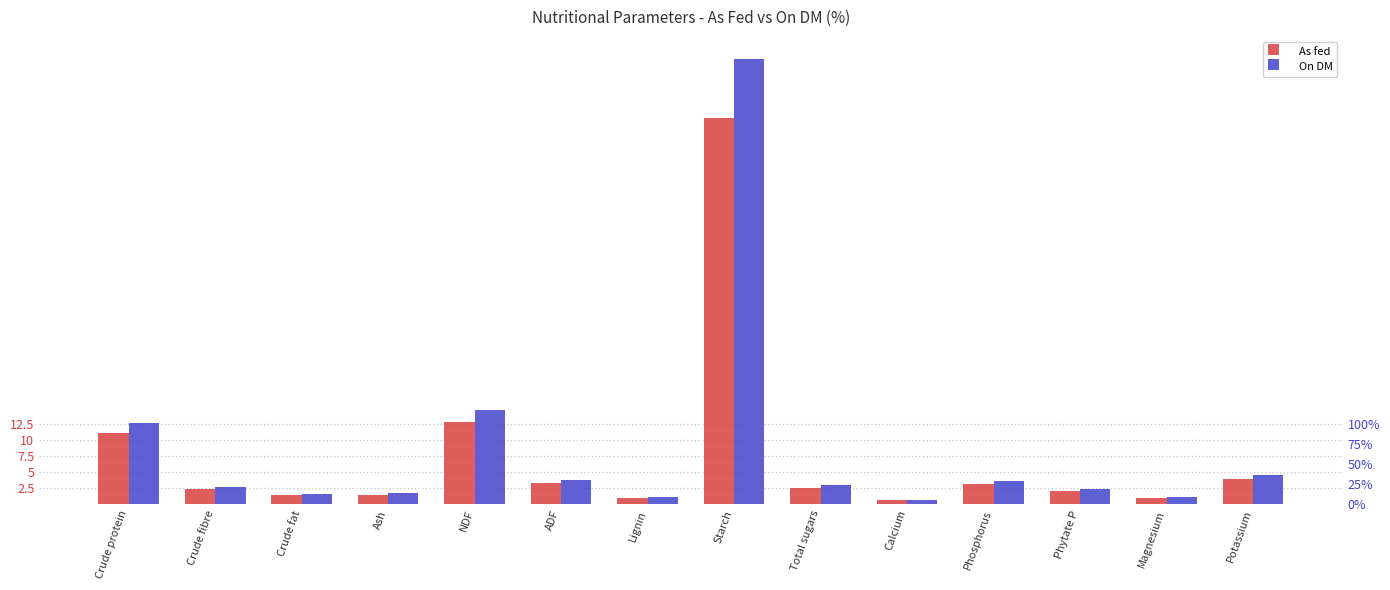

What is the label of the 9th bar from the right?

ADF